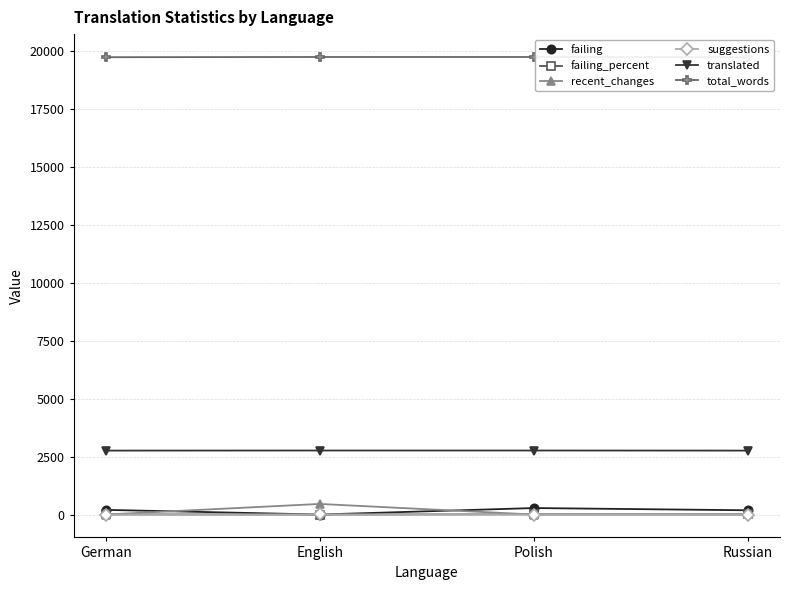

What is the difference between the maximum and minimum values in the suggestions series?

6.0